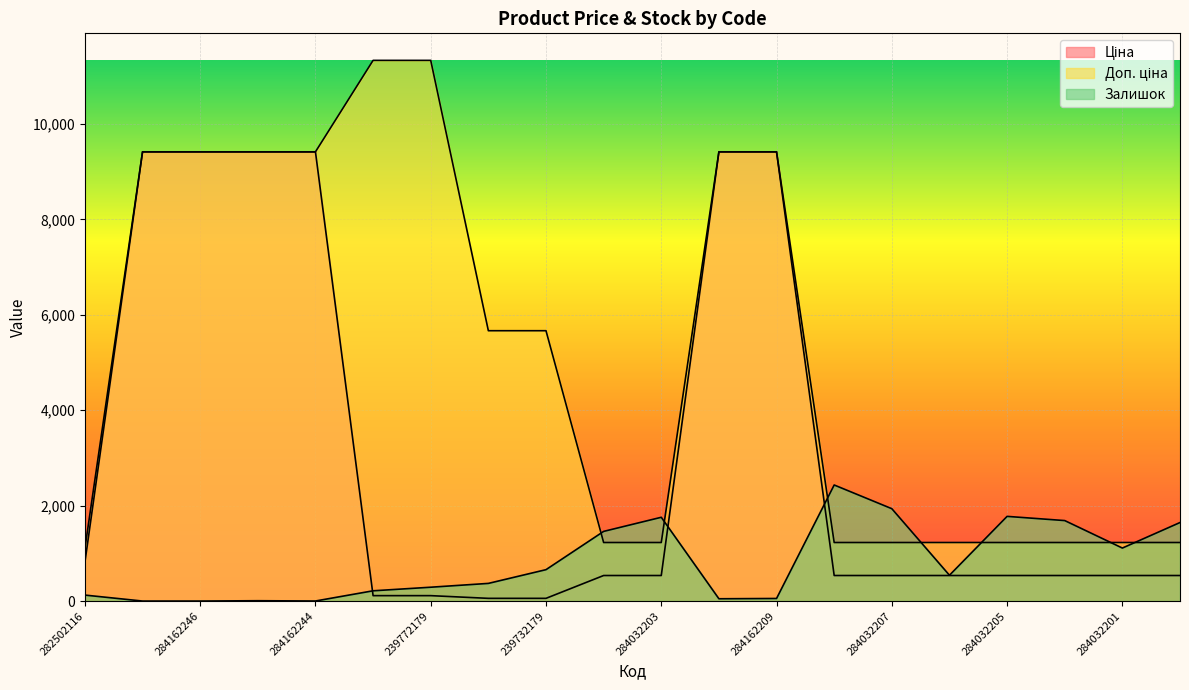

Which label corresponds to the smallest value in the chart?

284162248